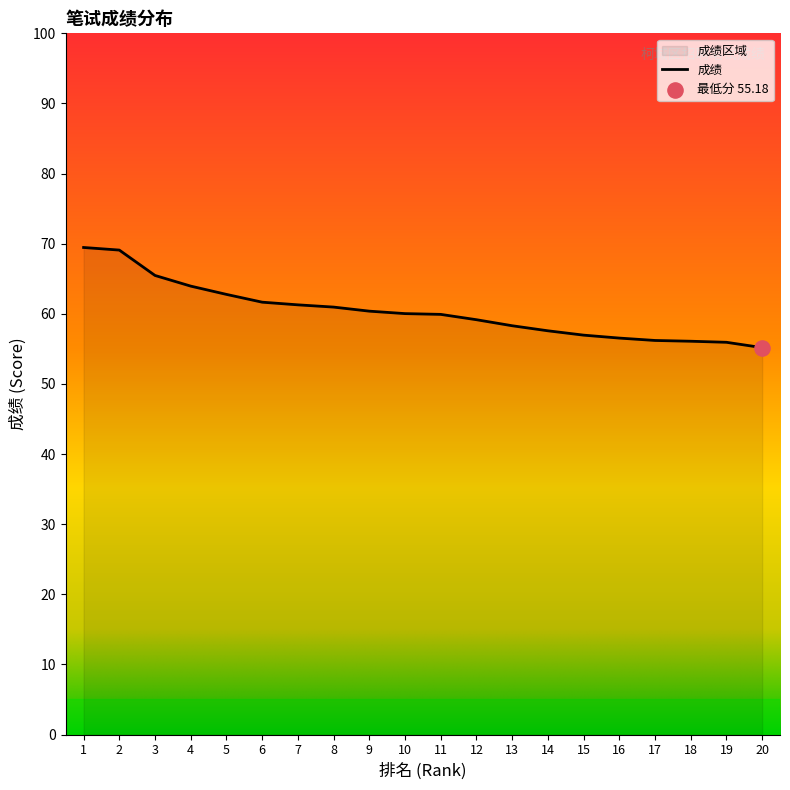

Approximately how many times larger is the value at 14 compared to 9?

1.0